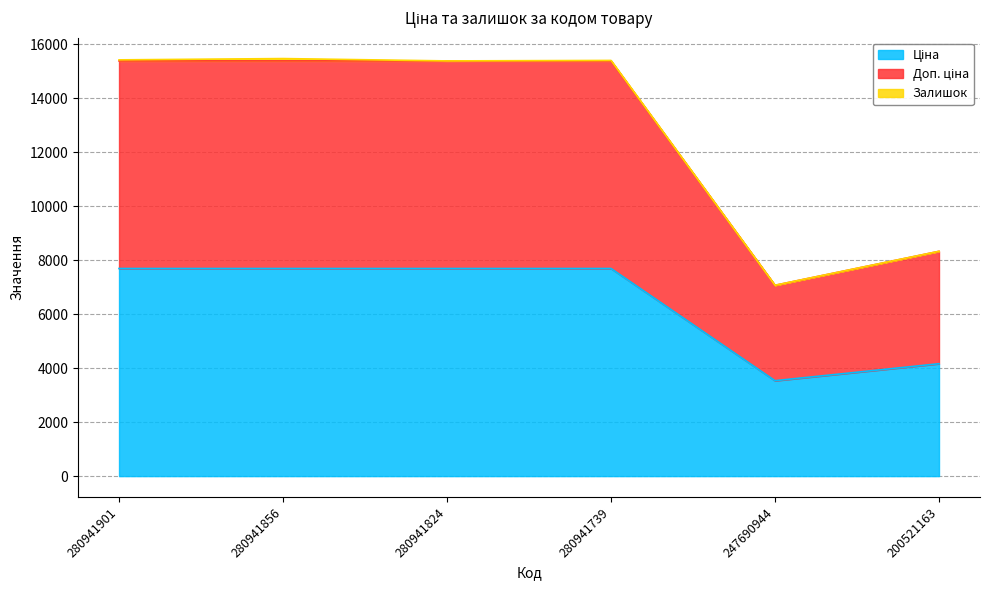

True or false: Доп. ціна and Ціна intersect in this chart.

False